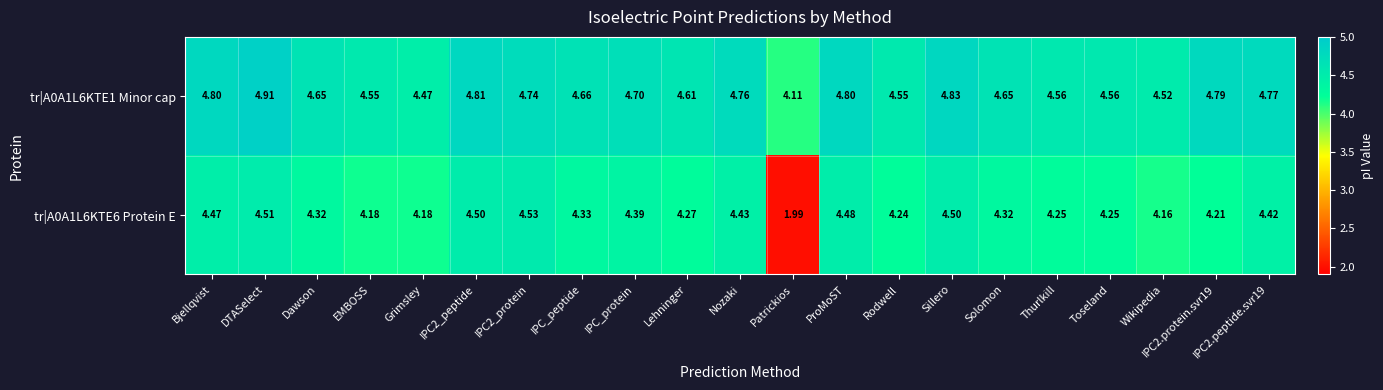

Where is tr|A0A1L6KTE1 Minor cap nearest to the value 4?

Patrickios